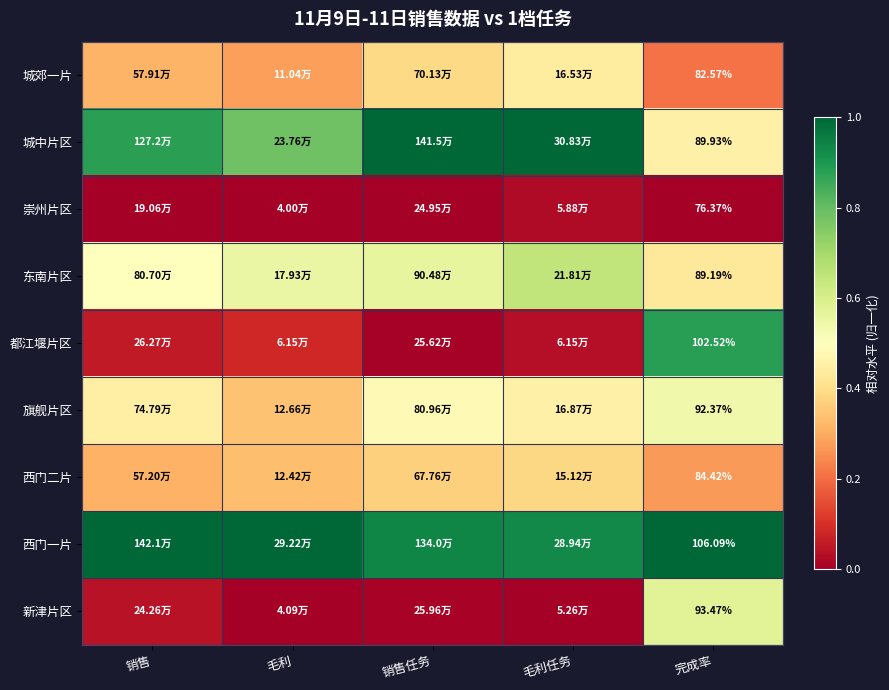

At 完成率, list the series in order from smallest to largest.

崇州片区, 城郊一片, 西门二片, 东南片区, 城中片区, 旗舰片区, 新津片区, 都江堰片区, 西门一片